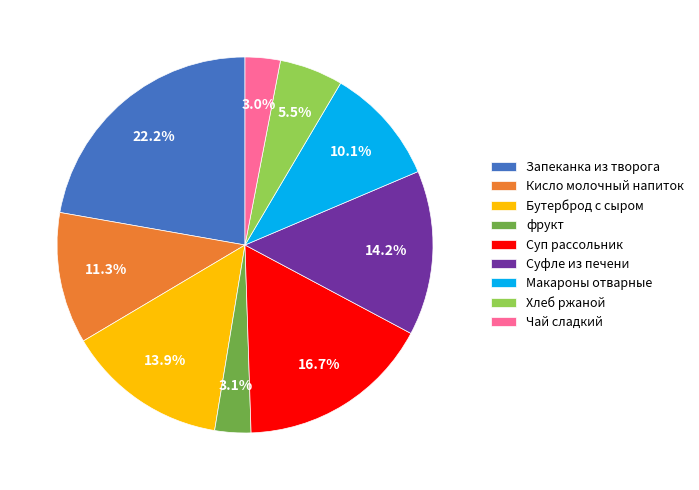

Which slice is the largest?

Запеканка из творога